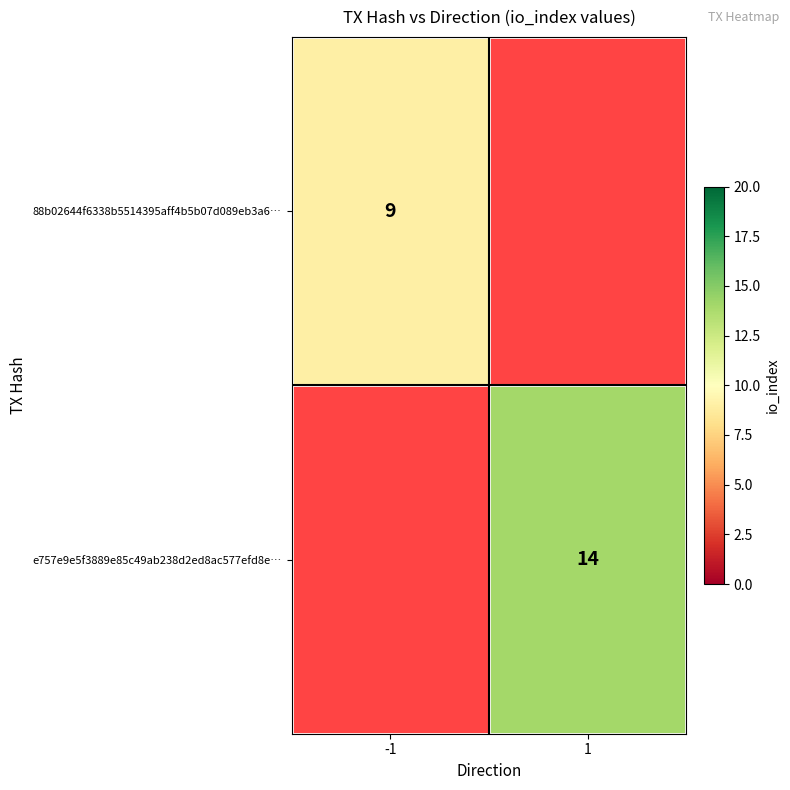

Where is 88b02644f6338b5514395aff4b5b07d089eb3a6… nearest to the value 9?

-1